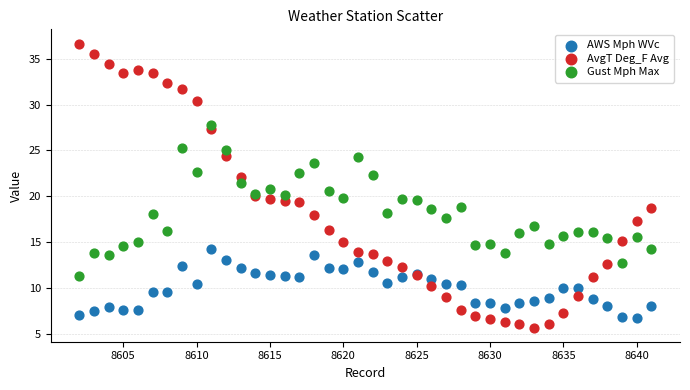

What are all the series names shown in the legend?

AWS Mph WVc, AvgT Deg_F Avg, Gust Mph Max